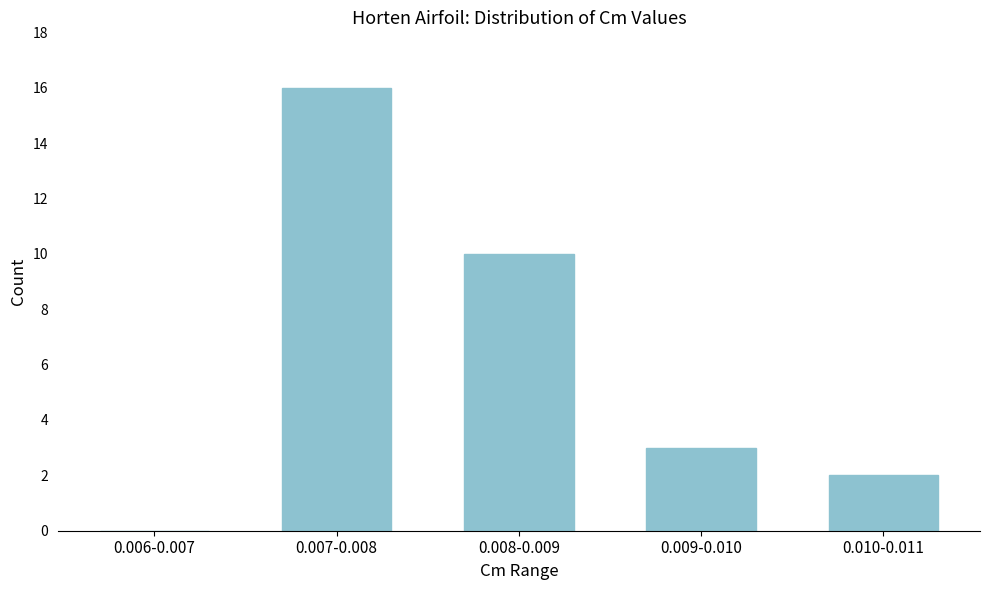

Reading right to left, transcribe all the data shown in this chart.

0.010-0.011=2	0.009-0.010=3	0.008-0.009=10	0.007-0.008=16	0.006-0.007=0